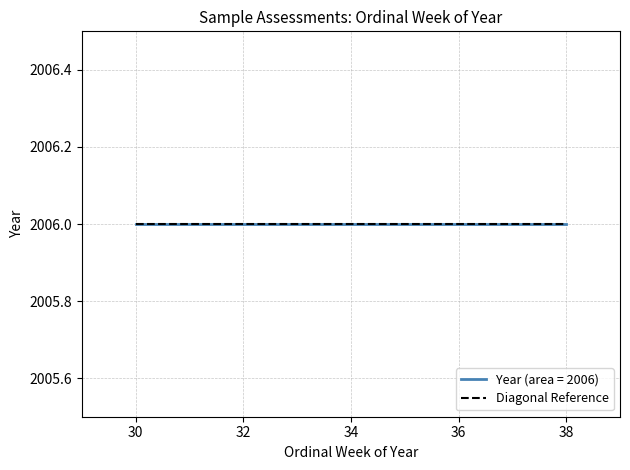

The chart shows a value of 12 at 38. True or false?

False